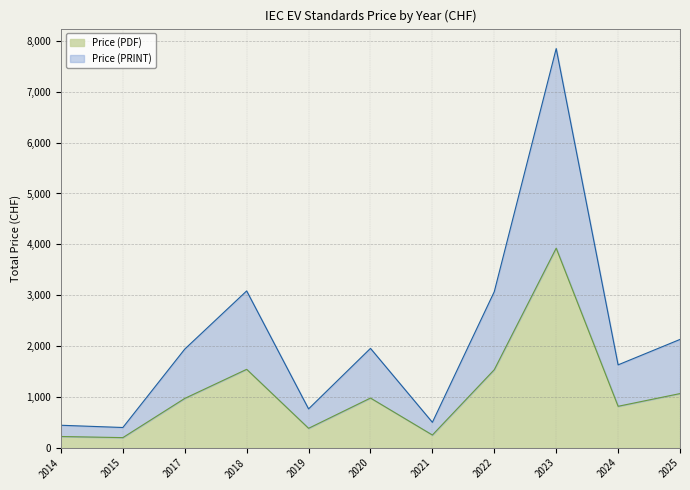

At which label does Price (PDF) reach its minimum?

2015